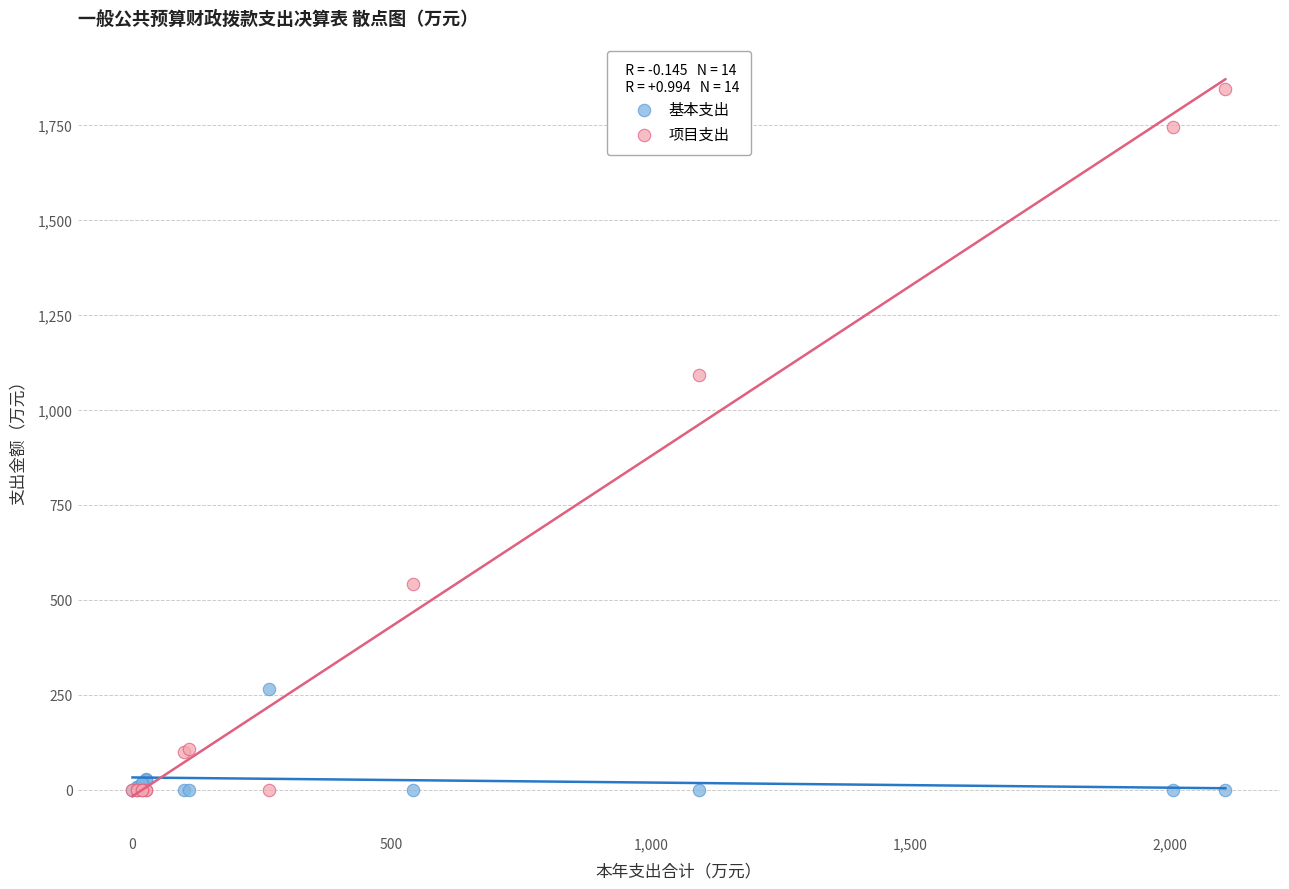

Across all series, what Y value is closest to 921?

1092.1